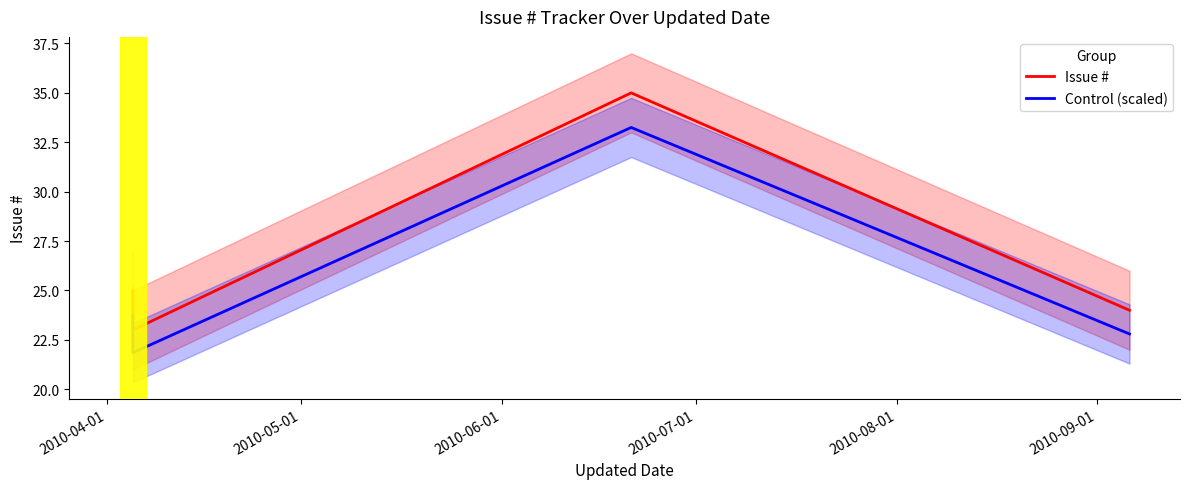

The Control (scaled) series shows 7.7 at 2010-04-01. True or false?

False